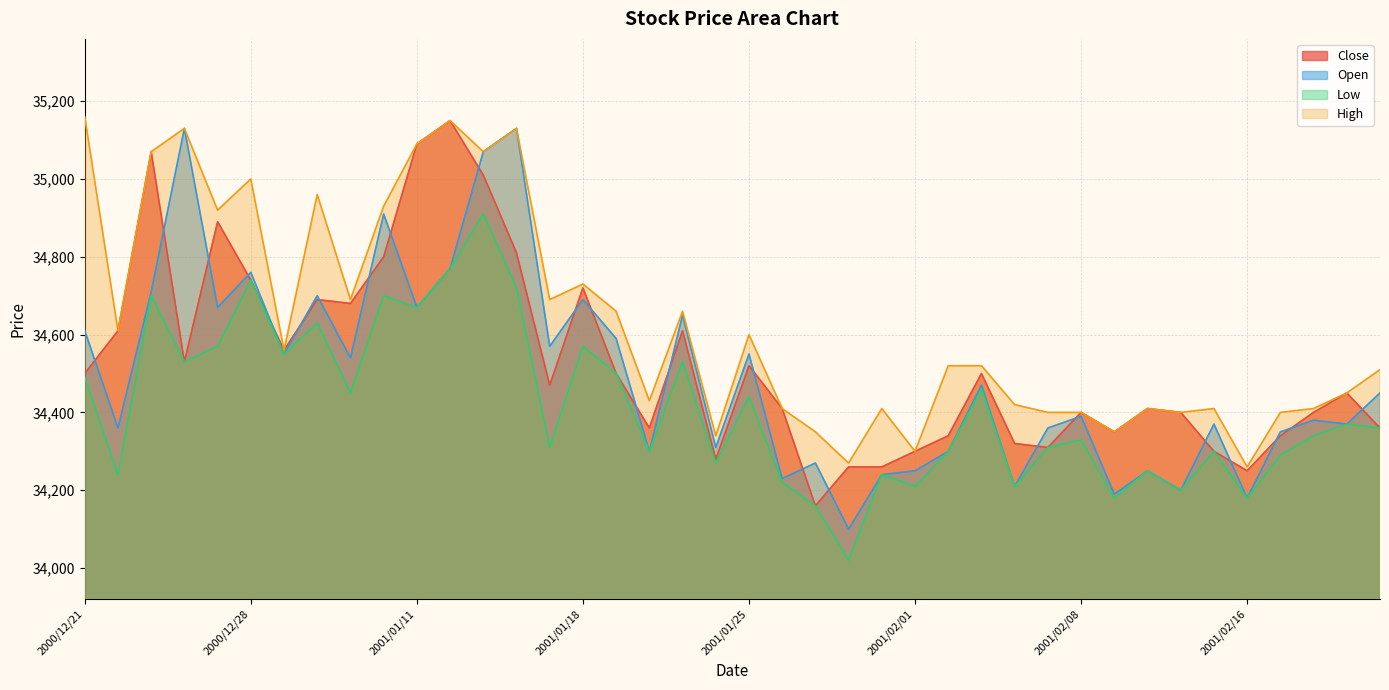

At how many categories does at least one series exceed 34638?

16